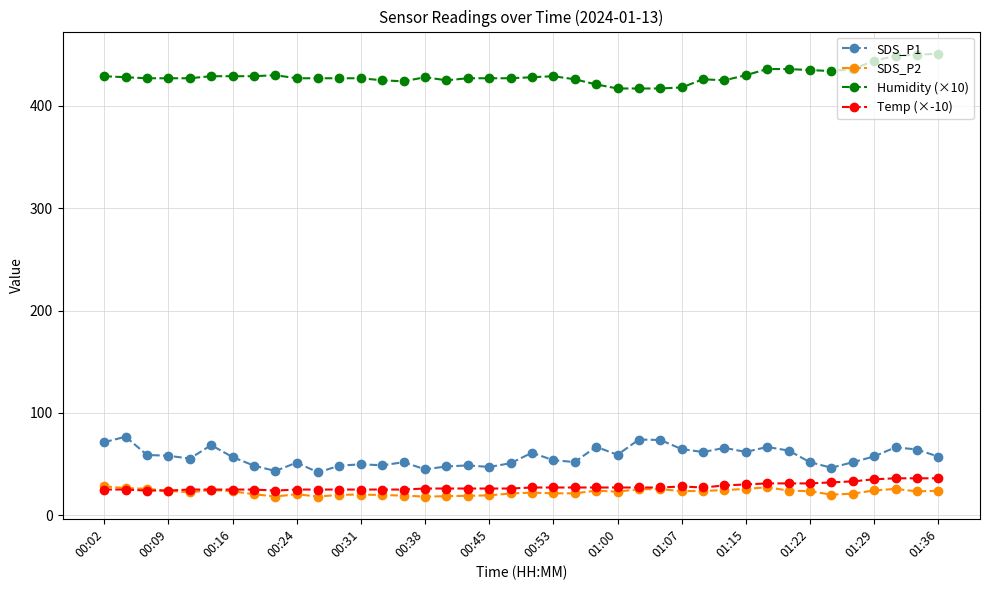

List the series in order of their peak value, lowest first.

SDS_P2, Temp (×-10), SDS_P1, Humidity (×10)